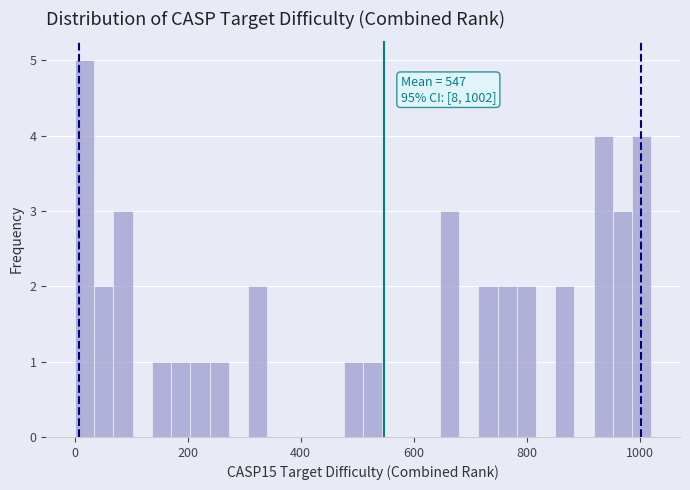

Read against the x-axis, roughly where is the centre of the tallest bar?

20